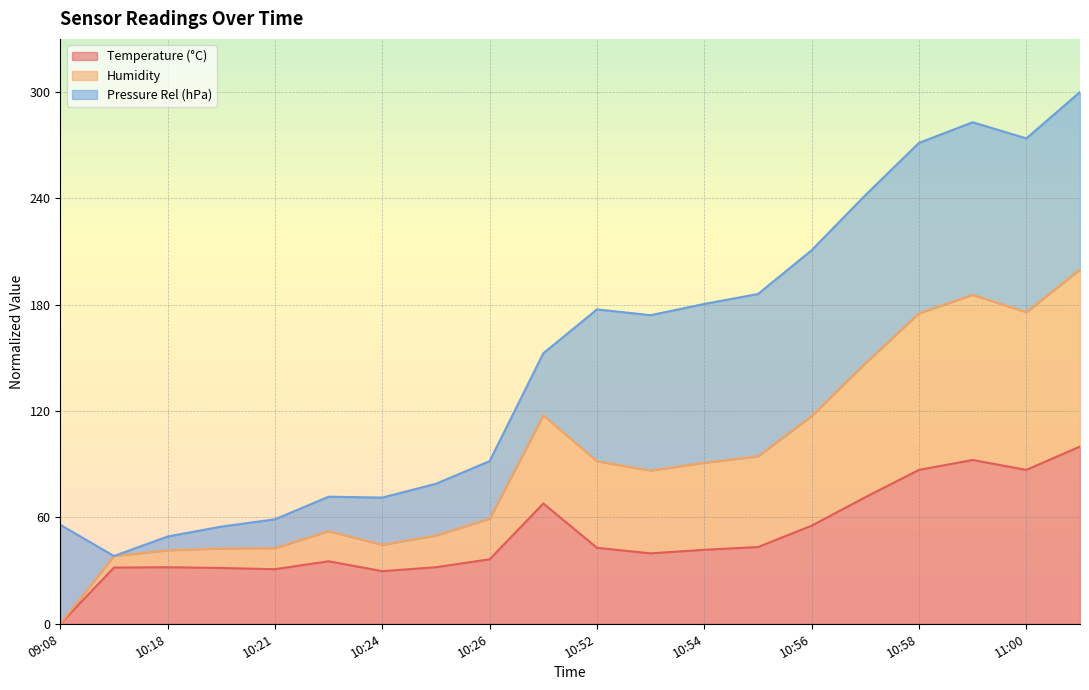

How many lines are shown in the chart?

3